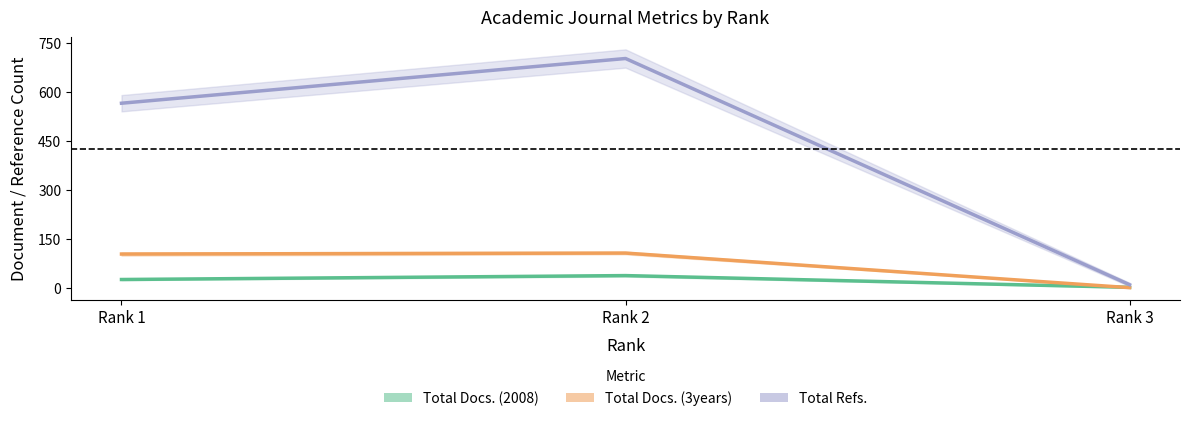

Rank the series by their maximum value, from highest to lowest.

Total Refs., Total Docs. (3years), Total Docs. (2008)